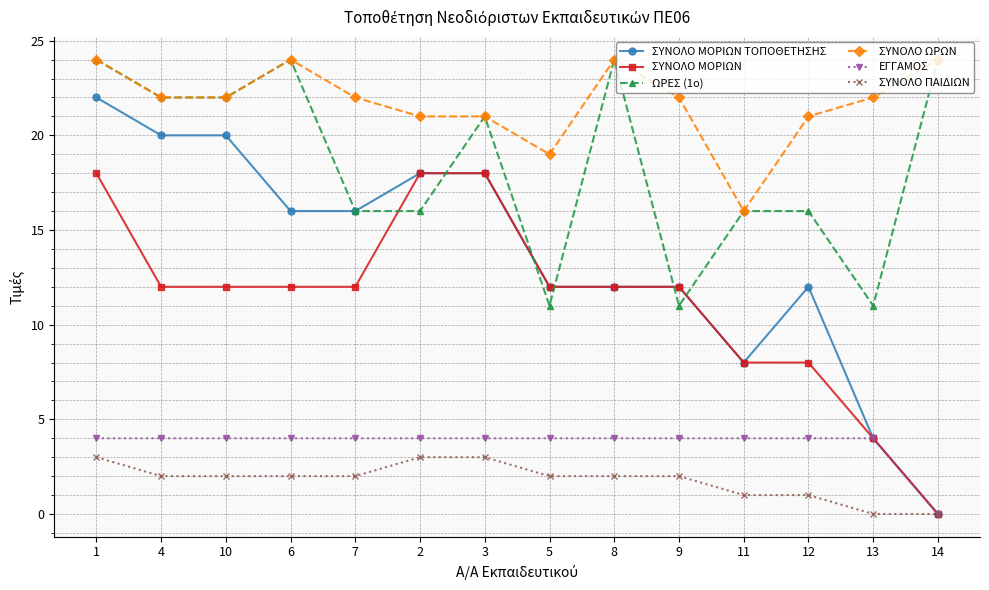

At 12, list the series in order from smallest to largest.

ΣΥΝΟΛΟ ΠΑΙΔΙΩΝ, ΕΓΓΑΜΟΣ, ΣΥΝΟΛΟ ΜΟΡΙΩΝ, ΣΥΝΟΛΟ ΜΟΡΙΩΝ ΤΟΠΟΘΕΤΗΣΗΣ, ΩΡΕΣ (1ο), ΣΥΝΟΛΟ ΩΡΩΝ